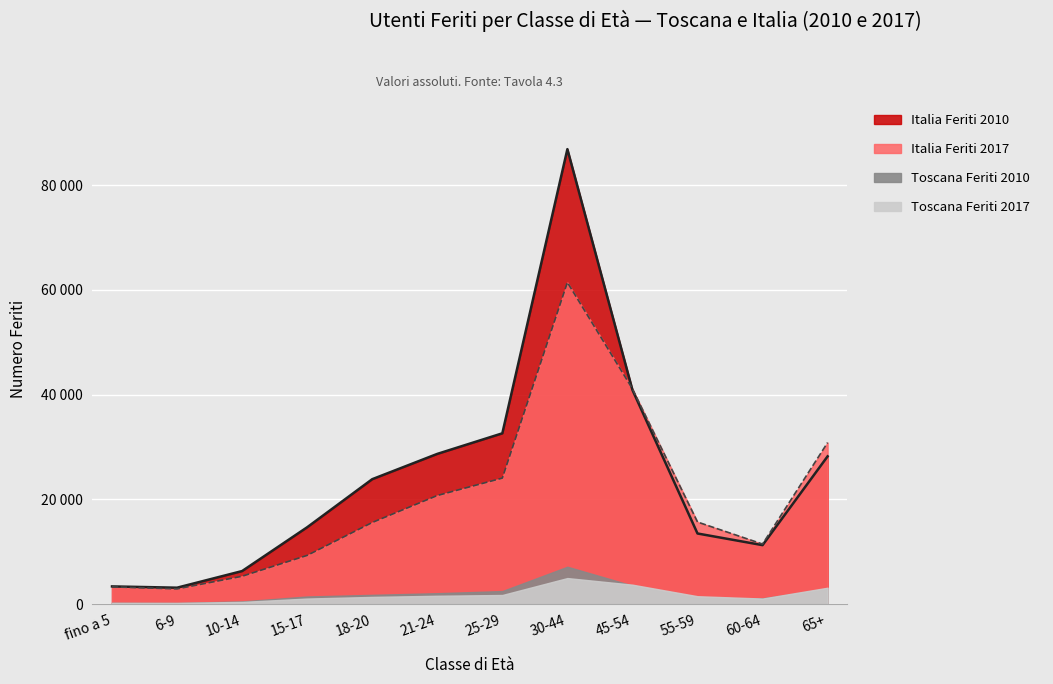

Is the value of Italia Feriti 2010 at 10-14 greater than the value of Italia Feriti 2017 at fino a 5?

Yes